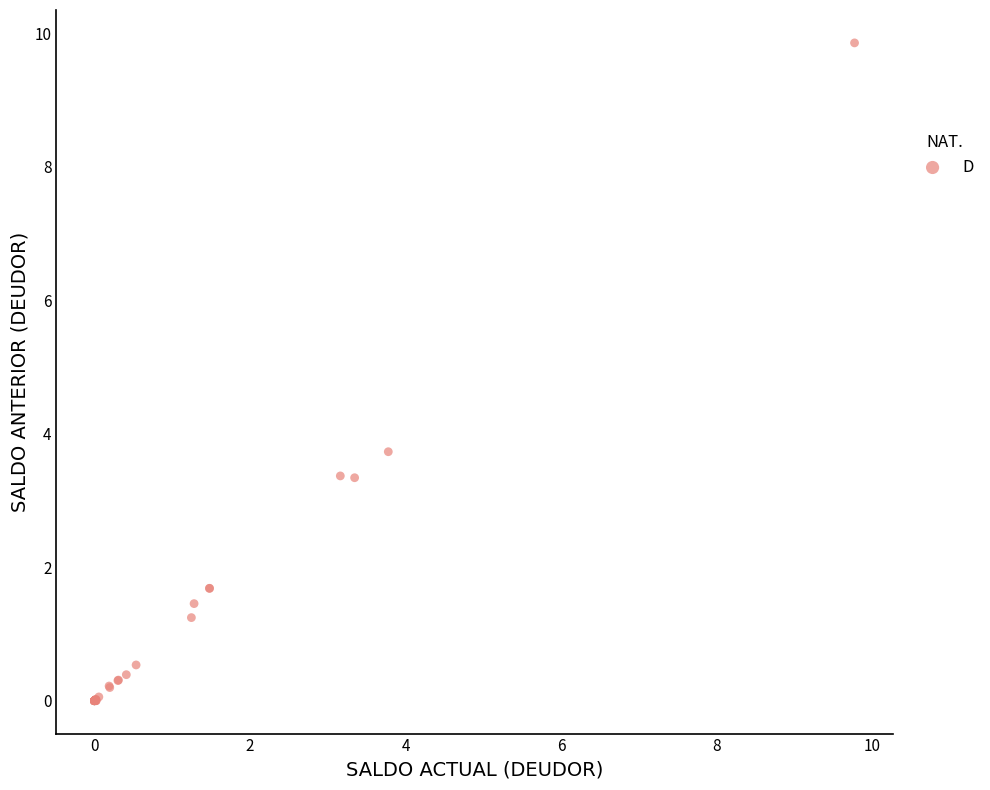

What Y value in the scatter plot is closest to 4?

3.7